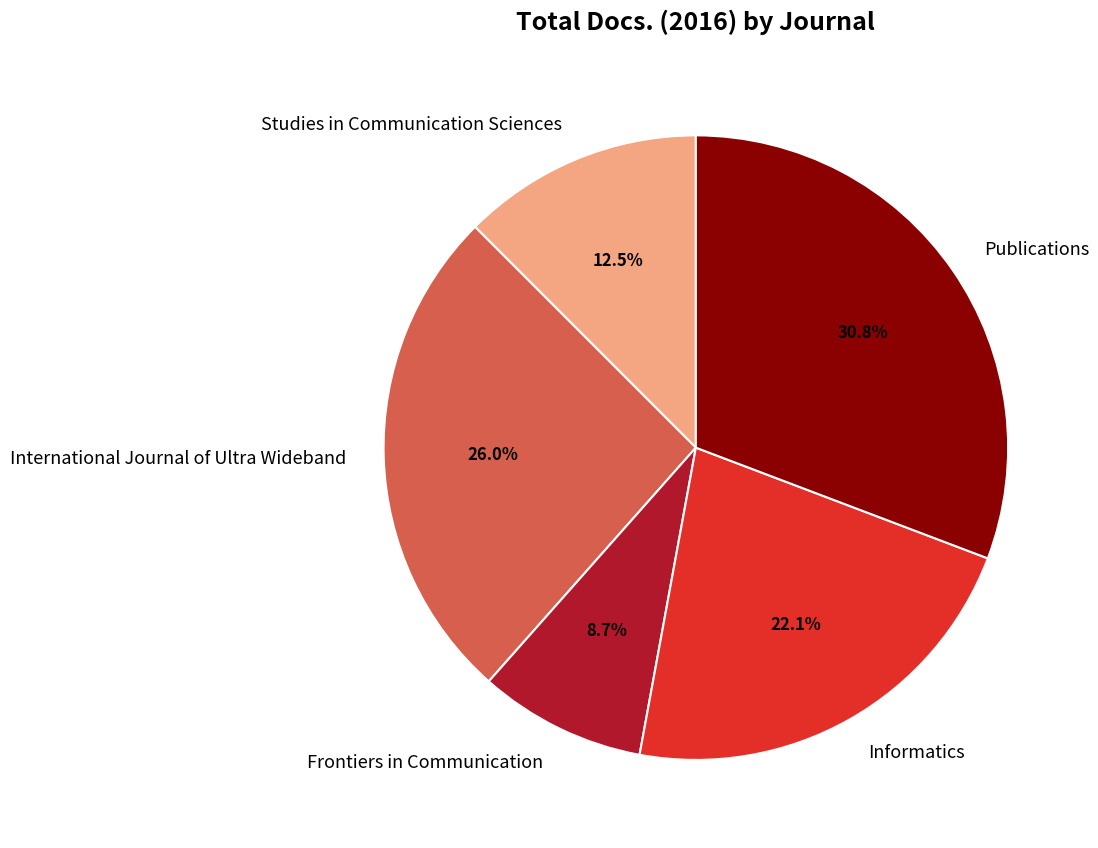

Rank the categories by value from lowest to highest.

Frontiers in Communication, Studies in Communication Sciences, Informatics, International Journal of Ultra Wideband, Publications